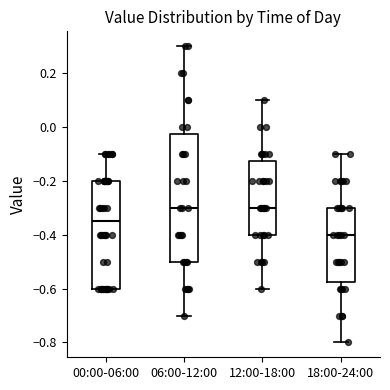

Reading left to right, transcribe this box plot: for each box, give where its median line is, the range the box spans, and where its two whiskers end, as read against the y-axis. The values are not printed on the chart, so give them approximately, as read against the axis.

00:00-06:00: median -0.34, box -0.60 to -0.20, whiskers -0.60 to -0.10
06:00-12:00: median -0.30, box -0.50 to -0.02, whiskers -0.70 to 0.30
12:00-18:00: median -0.30, box -0.40 to -0.12, whiskers -0.60 to 0.10
18:00-24:00: median -0.40, box -0.58 to -0.30, whiskers -0.80 to -0.10